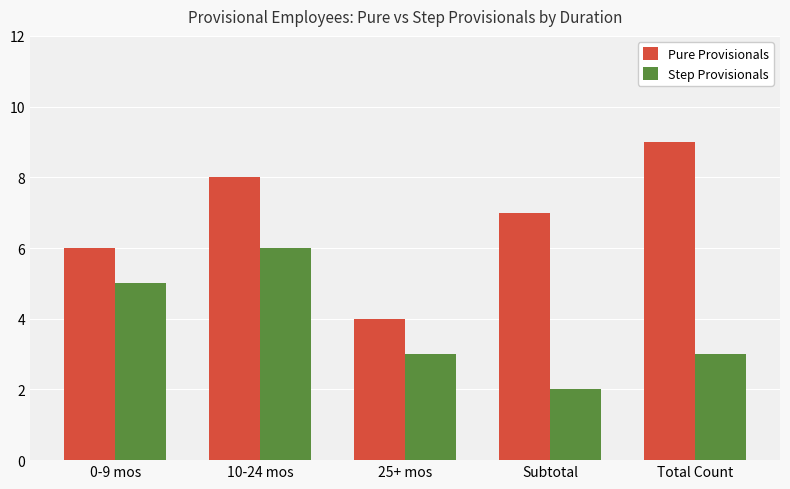

Does the chart contain any negative values?

No